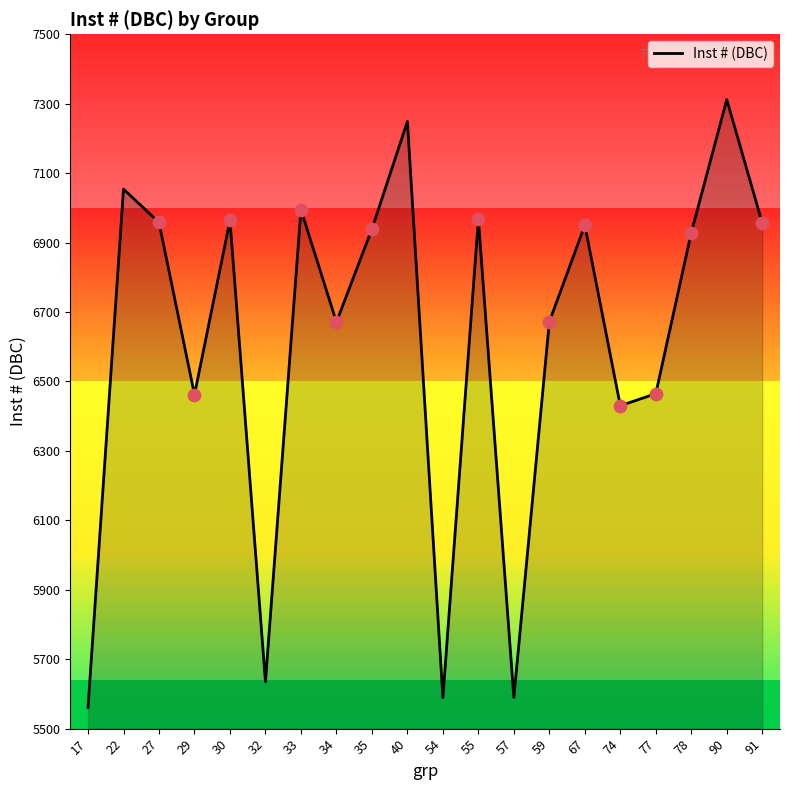

What is the change in value from 17 to 30?

+1403